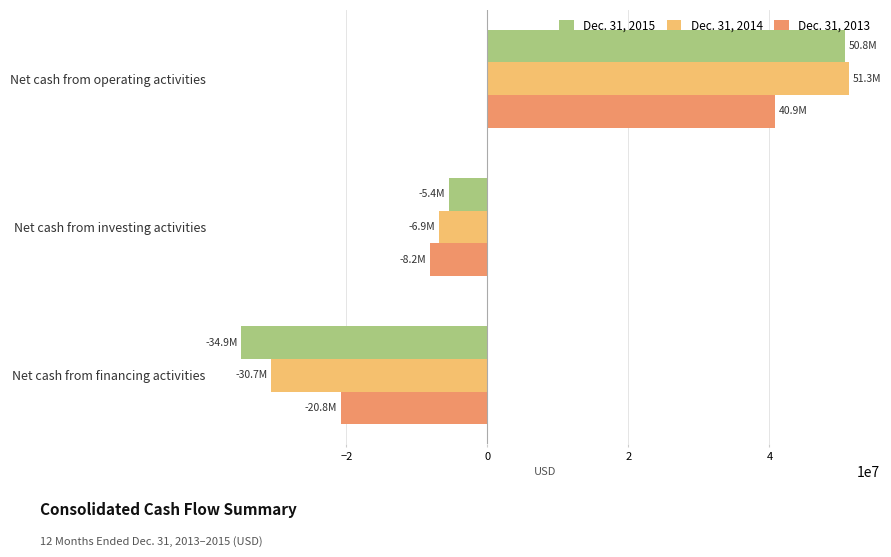

How many data points does each series have?

3